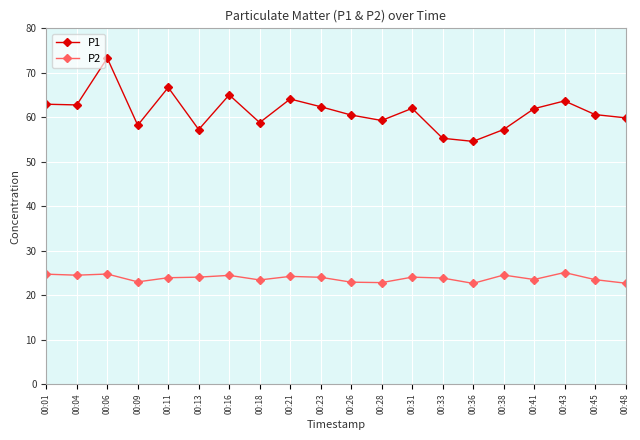

The P1 series shows 58.8 at 00:18. True or false?

True